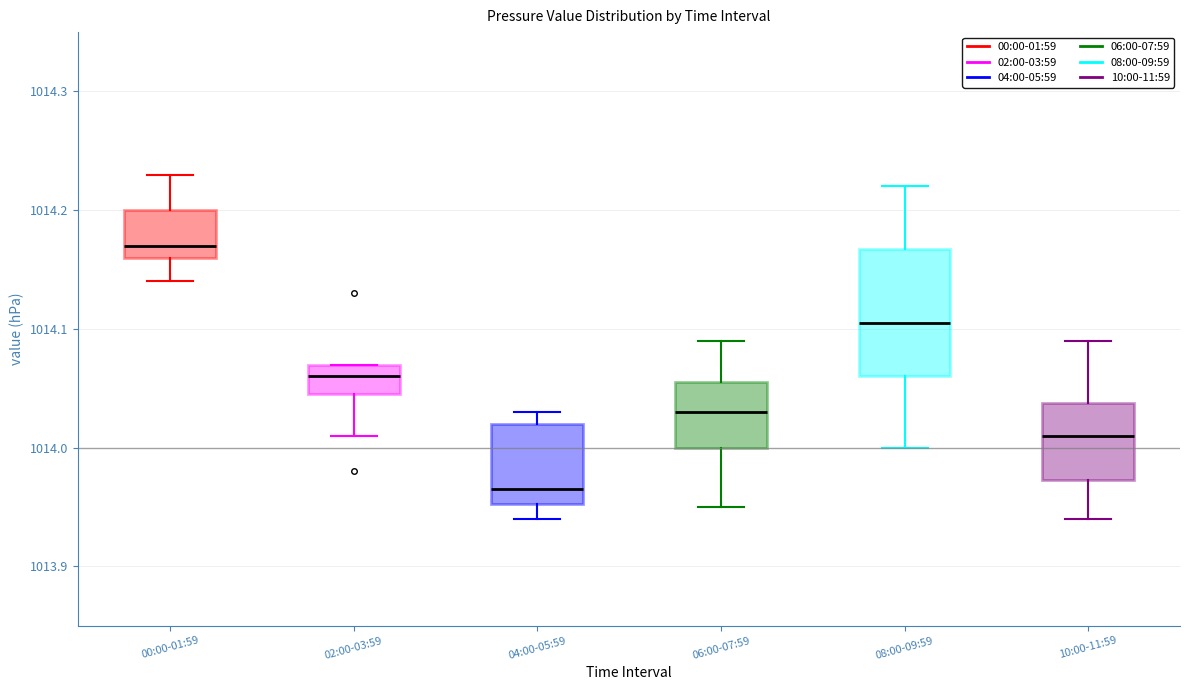

Which box is the tallest, from its lower edge to its upper edge?

08:00-09:59